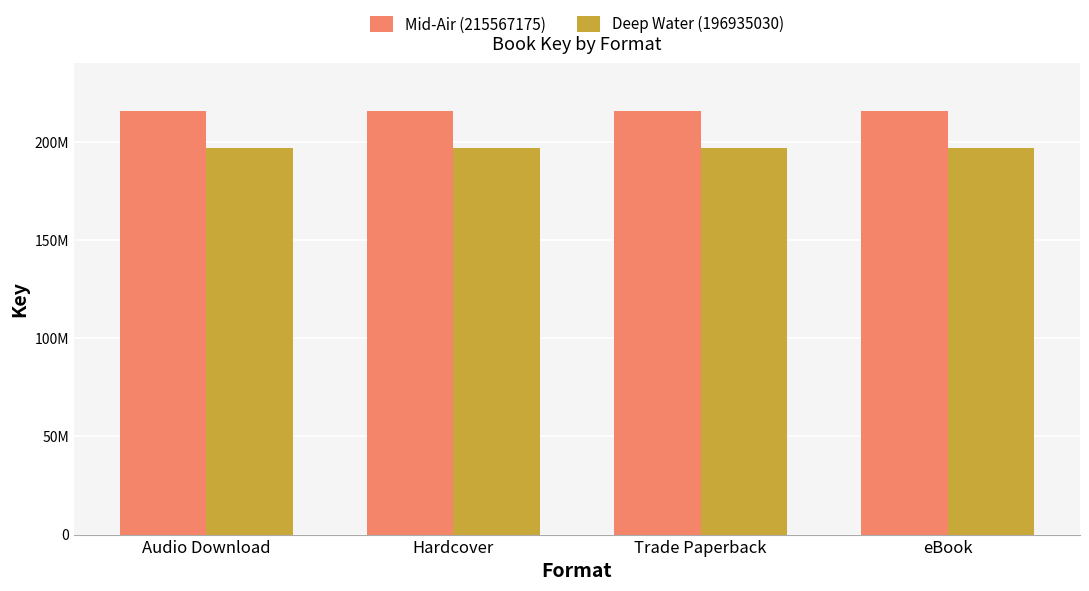

Are the bars grouped side by side (vs. stacked)?

Yes